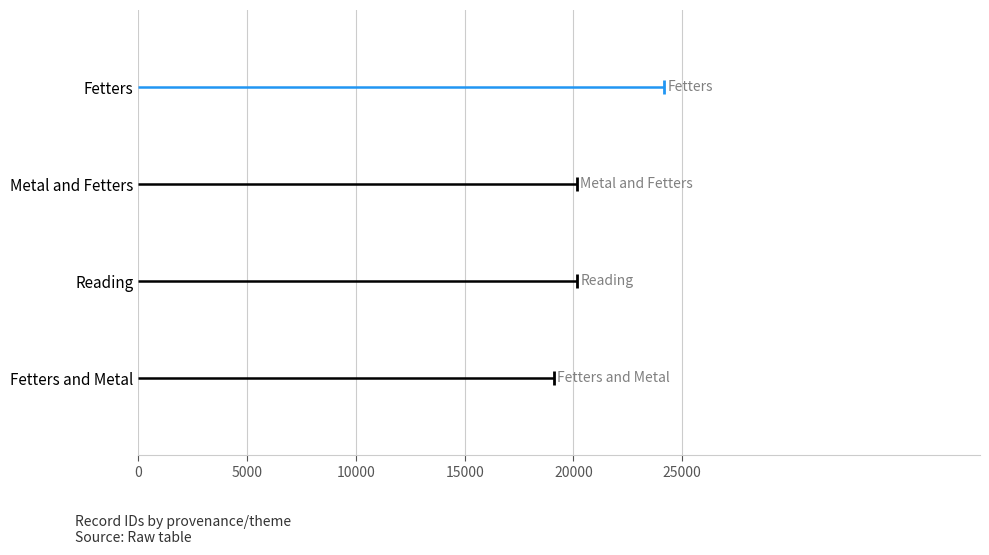

Between 5000 and 0, which is larger?

5000